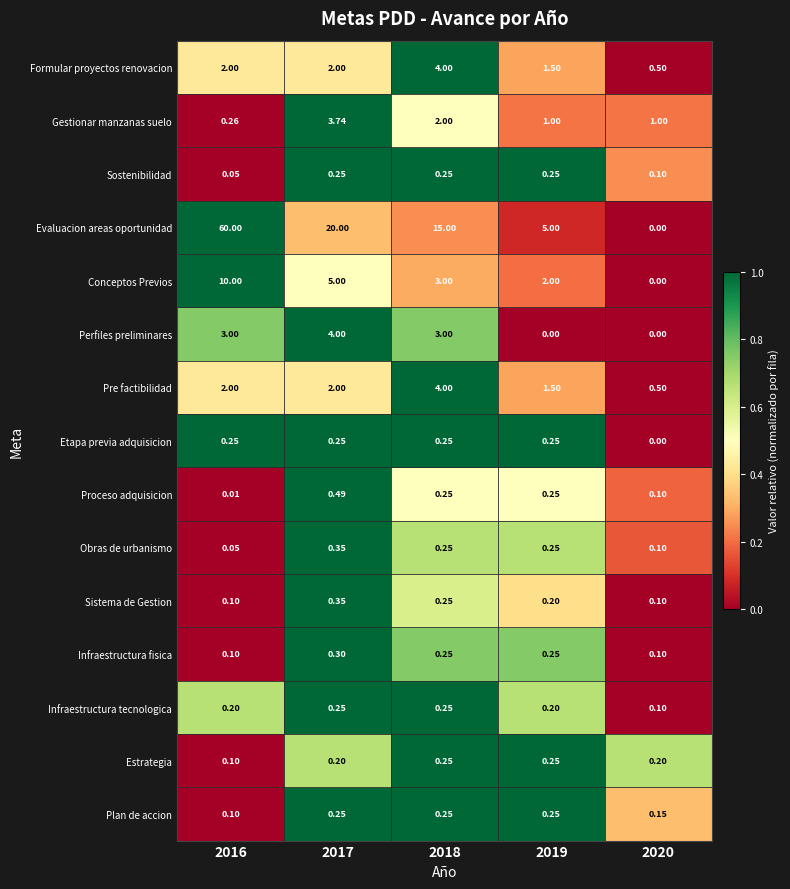

Which series changed the most between 2018 and 2020?

Evaluacion areas oportunidad